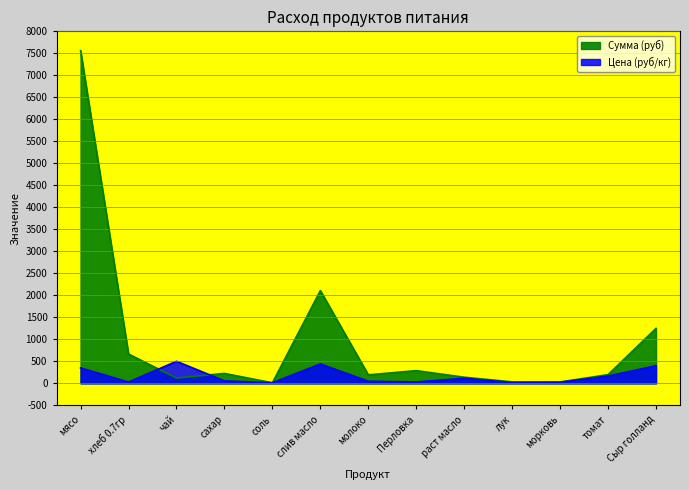

Reading left to right, extract all data points from this chart.

Цена: мясо=350.0	хлеб 0.7гр=28.6	чай=500.0	сахар=55.0	соль=12.0	слив масло=438.9	молоко=47.0	Перловка=30.0	раст масло=115.0	лук=15.0	морковь=25.0	томат=164.3	Сыр голланд=400.0
Сумма: мясо=7560.0	хлеб 0.7гр=665.1	чай=120.0	сахар=224.4	соль=11.5	слив масло=2106.7	молоко=191.8	Перловка=288.0	раст масло=138.0	лук=32.4	морковь=30.0	томат=197.2	Сыр голланд=1248.0